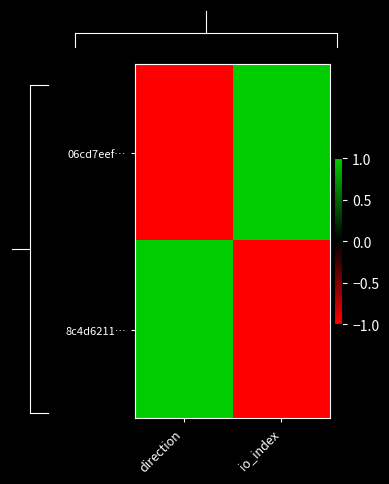

Which series changed the most between direction and io_index?

06cd7eef…